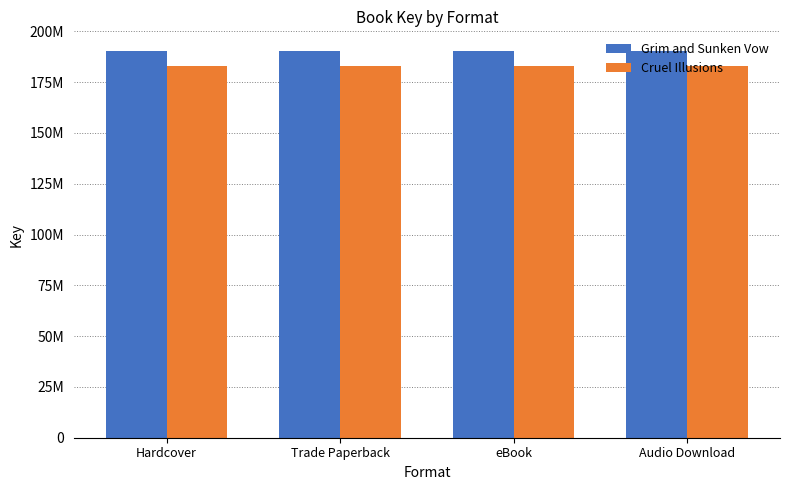

Reading left to right, what are all the values shown in this chart?

Grim and Sunken Vow: 190481855	190481855	190481855	190481855
Cruel Illusions: 183168532	183168532	183168532	183168532